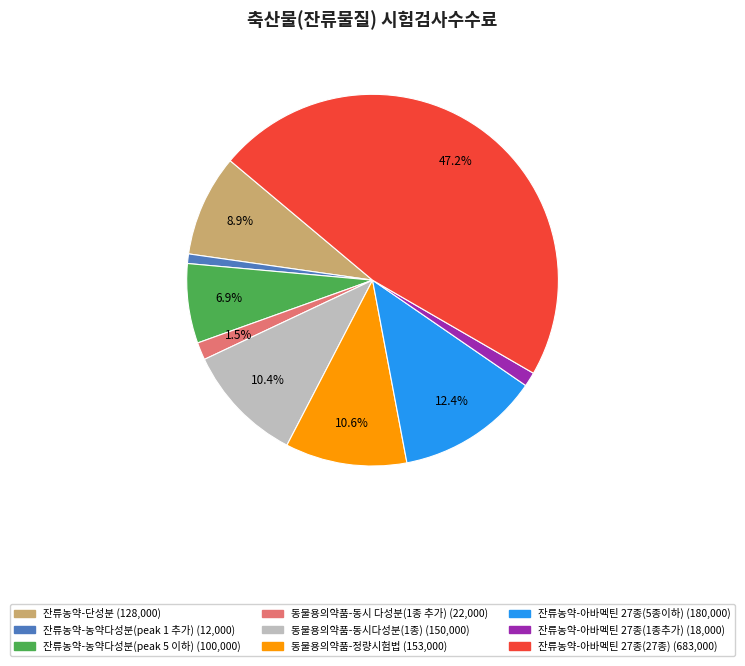

What percentage is the 잔류농약-아바멕틴 27종(1종추가) slice, to the nearest percent?

1%